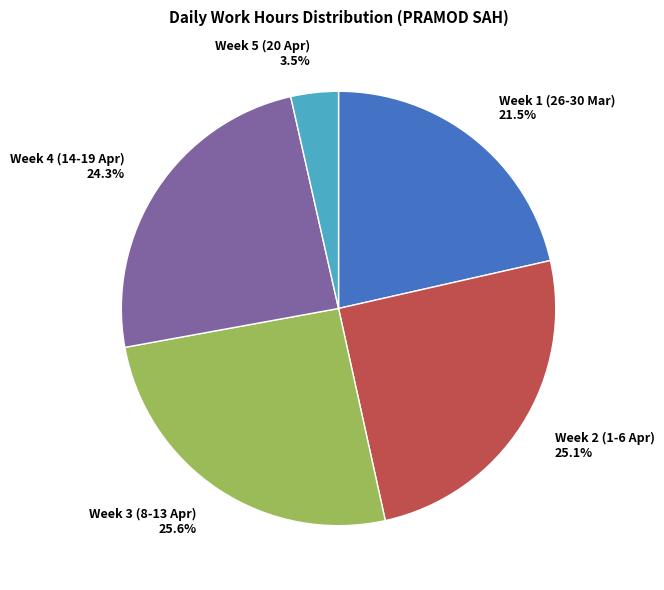

Count the number of slices in the pie.

5